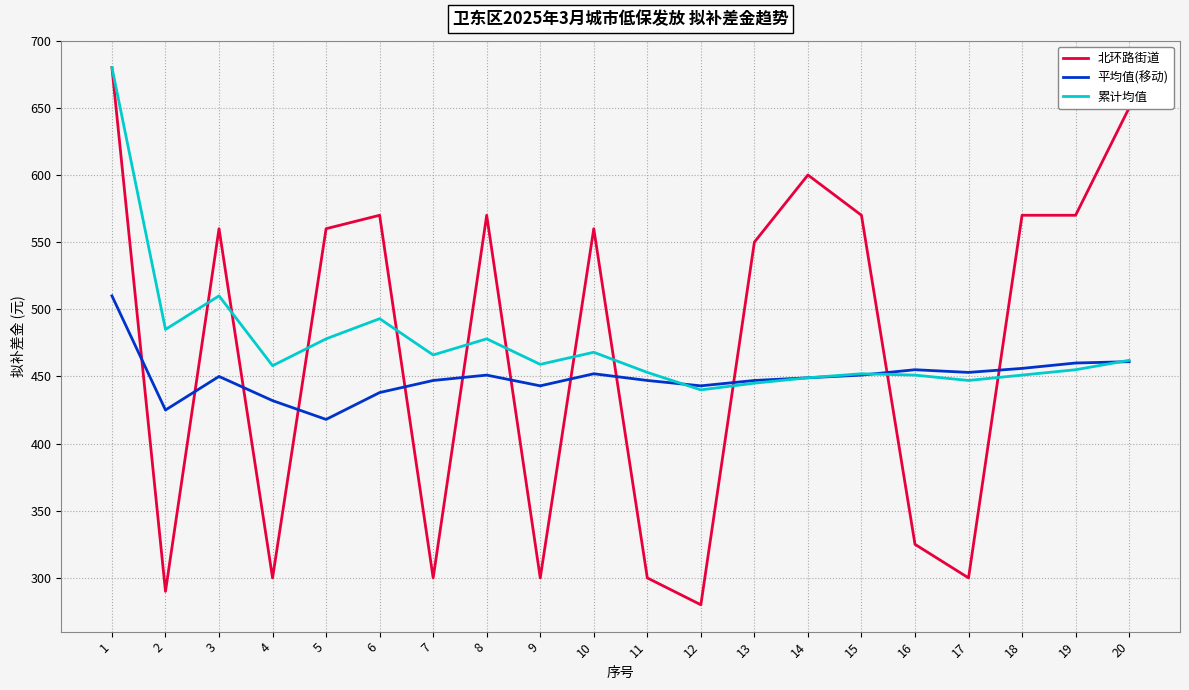

What is the greatest value displayed?

680